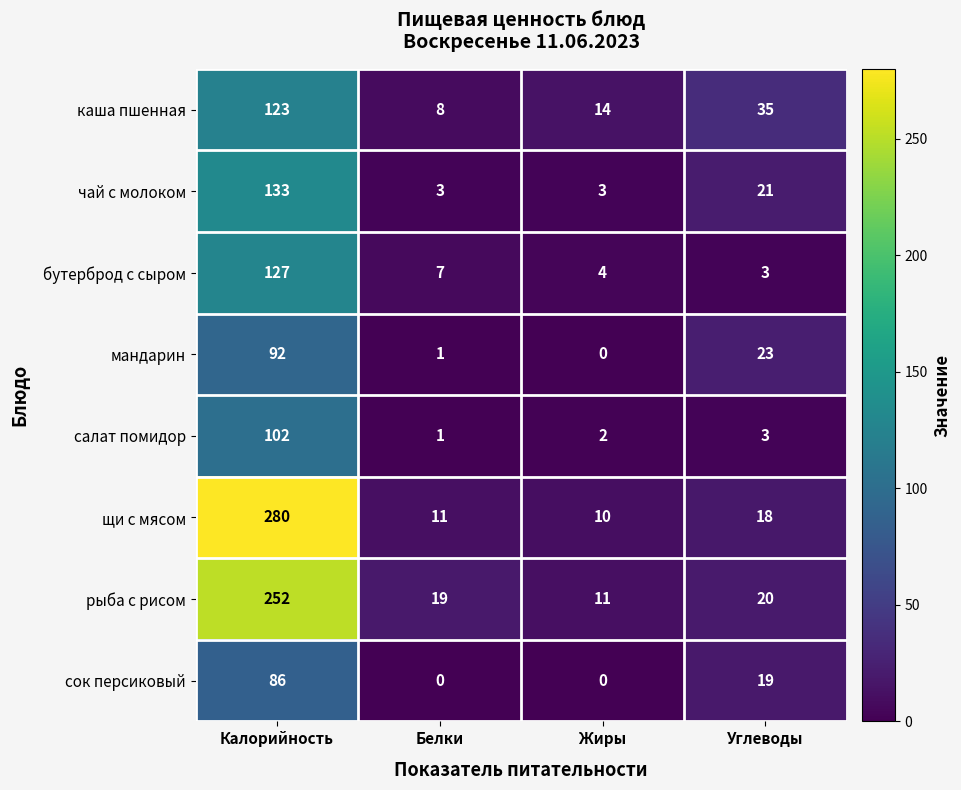

At which category is the sum across all series the highest?

Калорийность